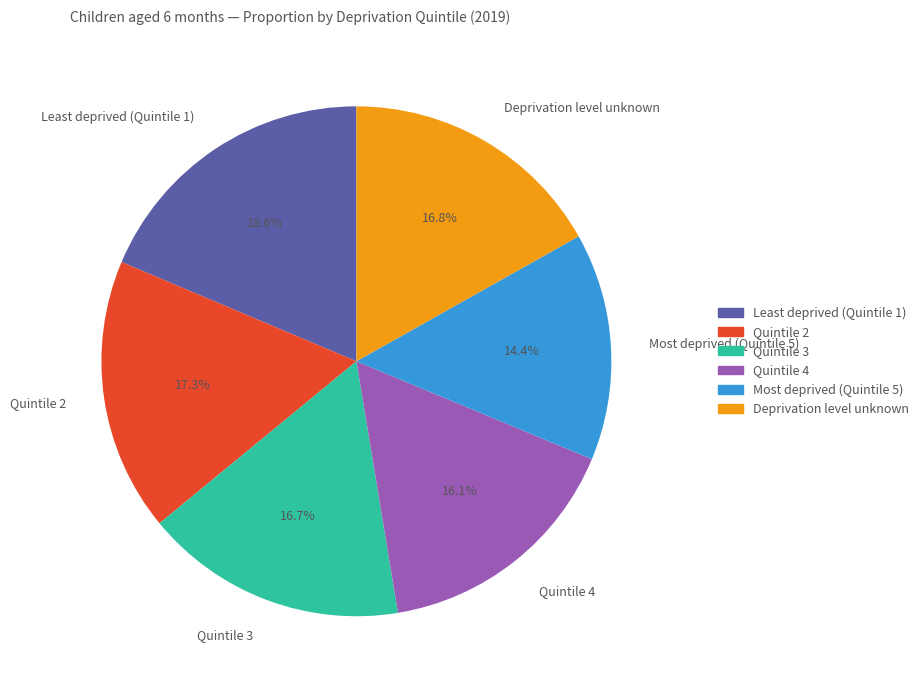

Which slice is the smallest?

Most deprived (Quintile 5)